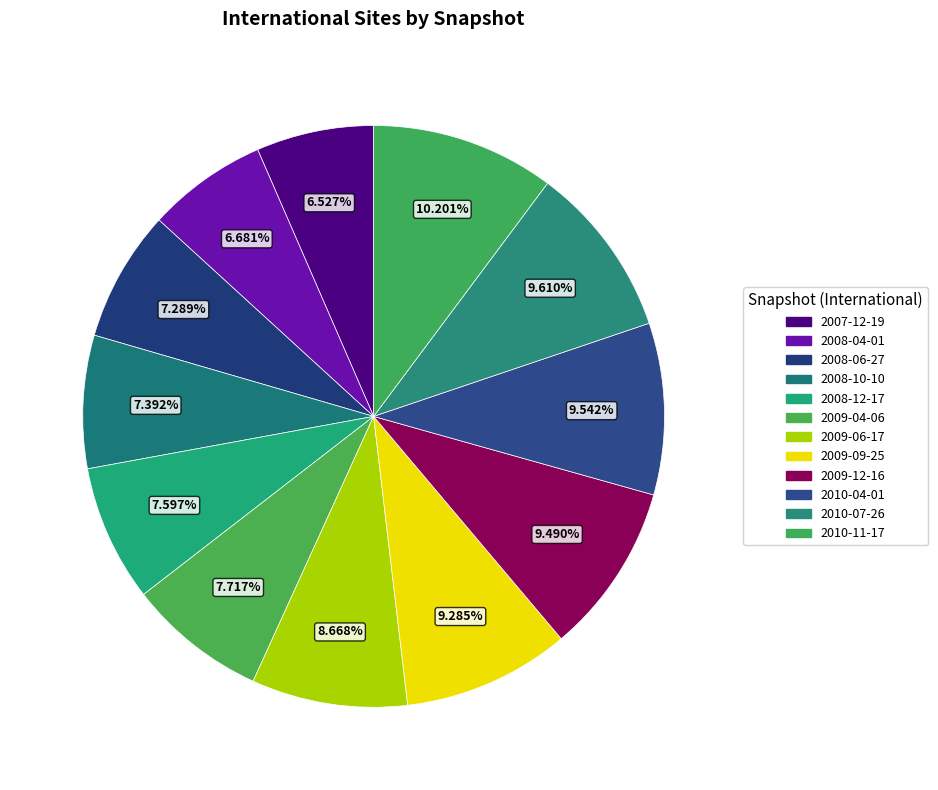

To the nearest percent, what portion does 2009-04-06 represent?

8%